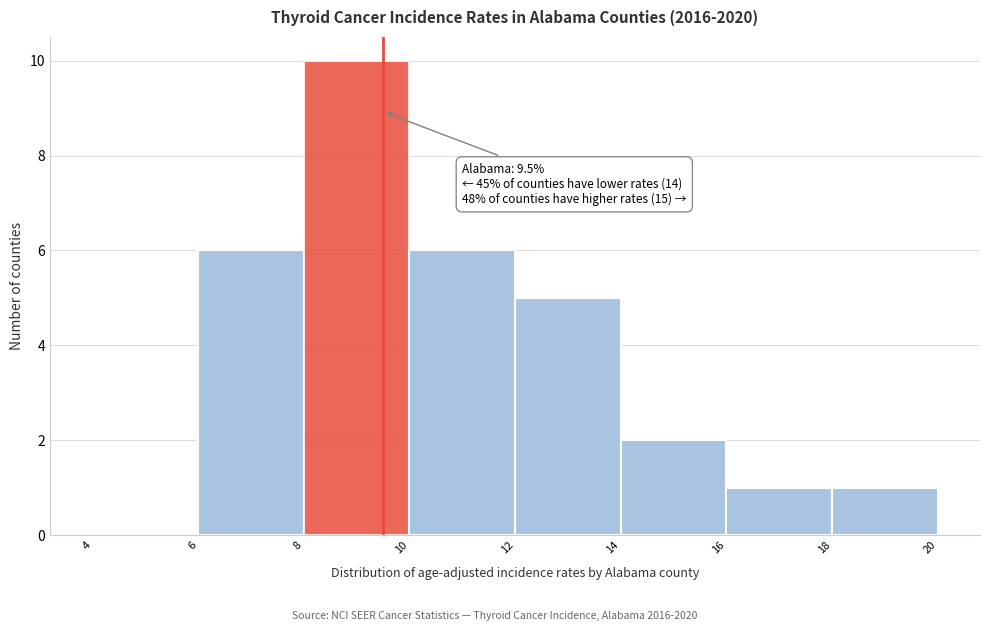

Over which range of the x-axis is the bar tallest?

8 to 10